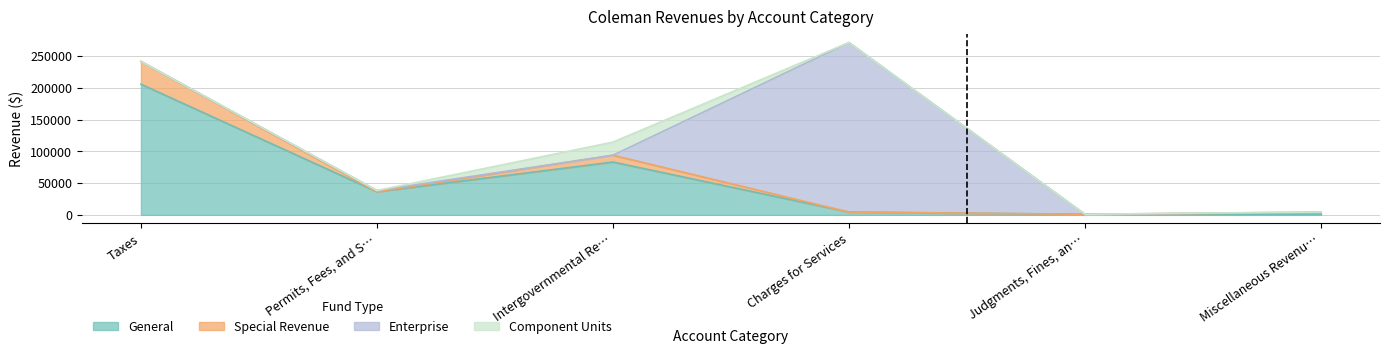

At which label does General first exceed 36459?

Taxes